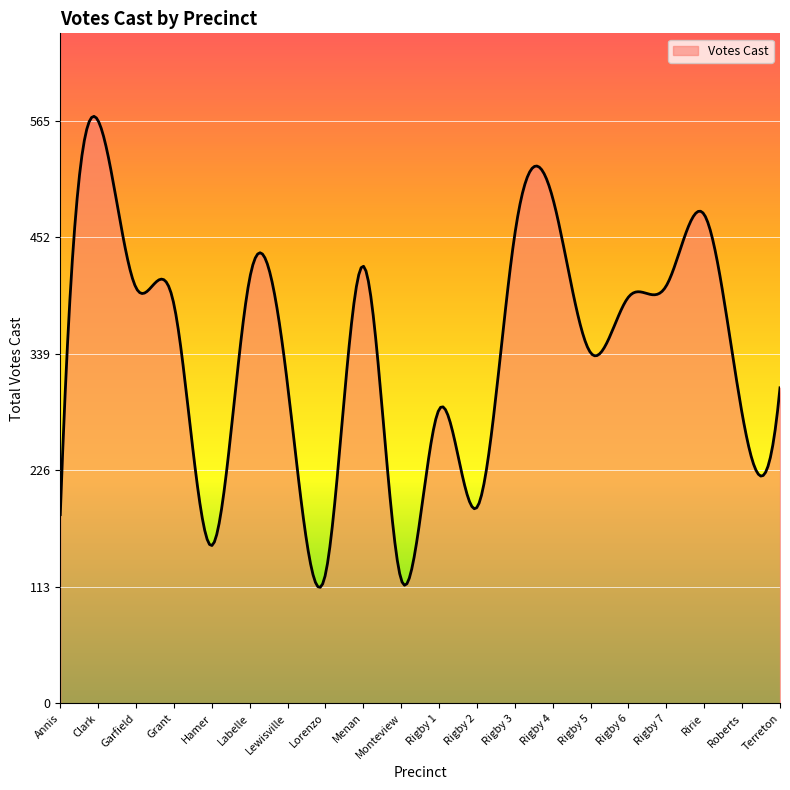

What is the difference between the maximum and minimum values?

456.7